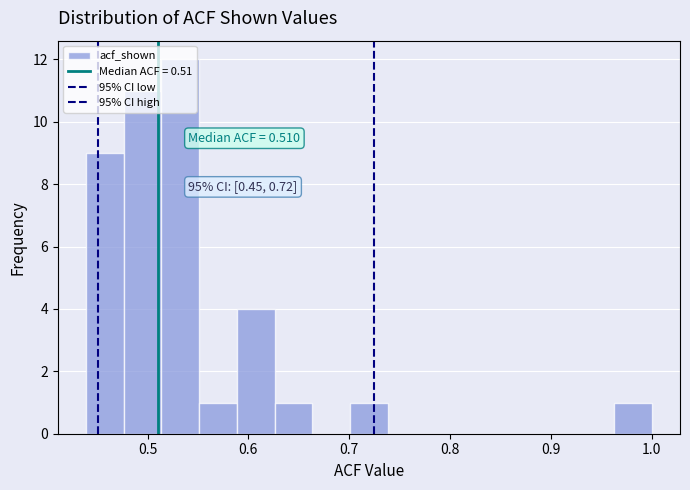

Read against the x-axis, roughly where is the centre of the tallest bar?

0.53